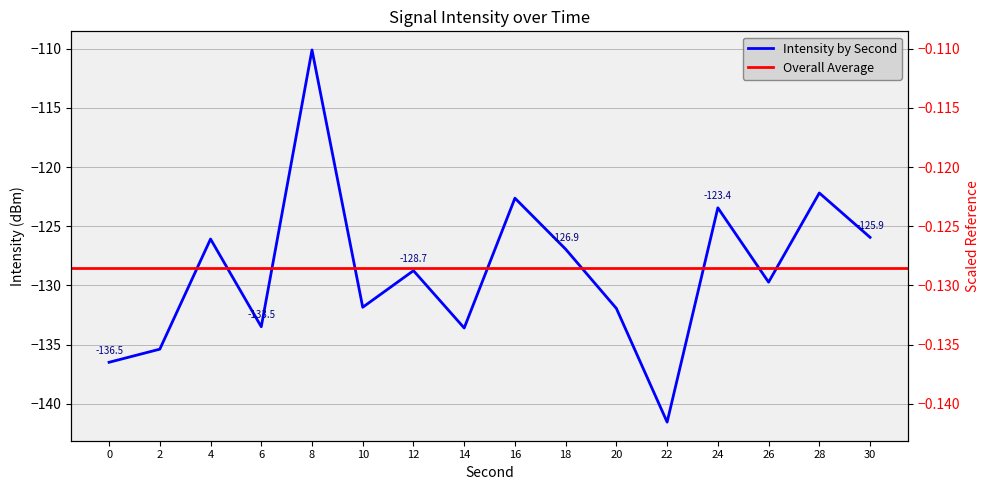

What is the sum of the values at 4 and 28?

-248.3